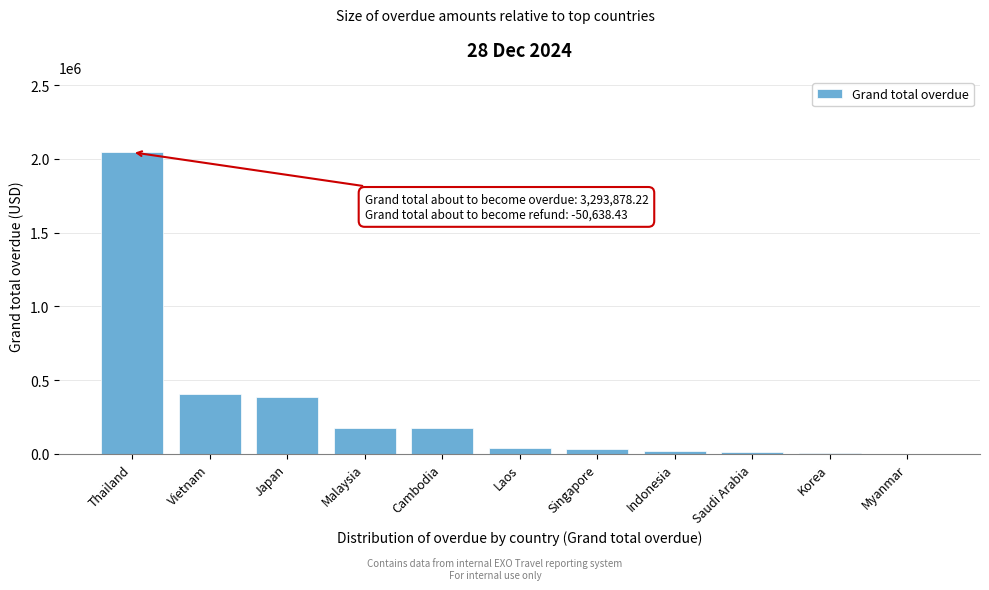

What is the ratio of the value at Cambodia to the value at Vietnam?

0.4